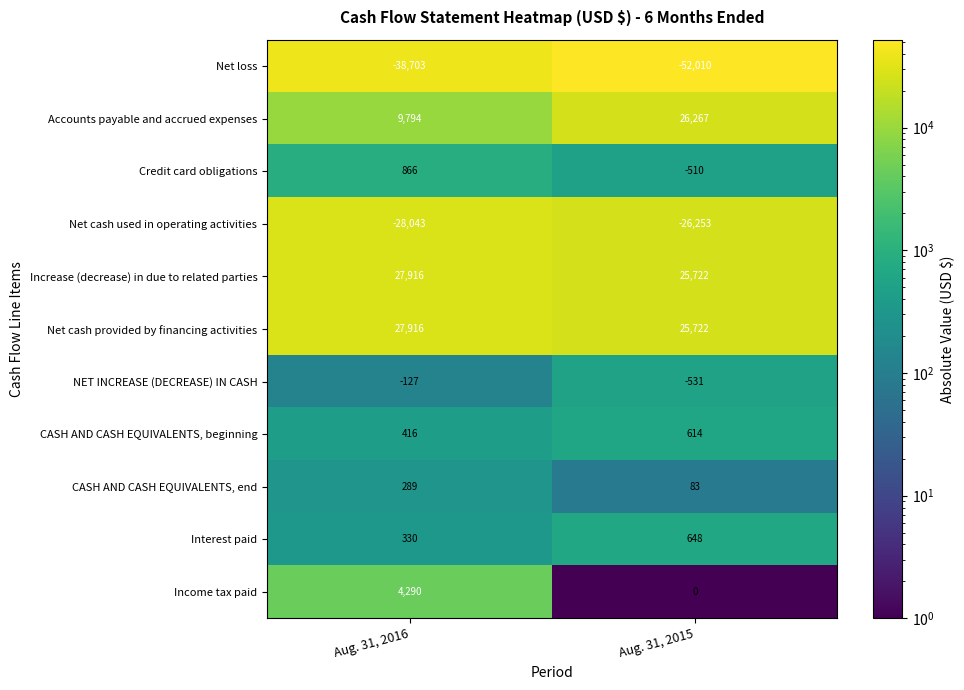

Reading left to right, transcribe all the data shown in this chart.

Net loss: Aug. 31, 2016=-38703	Aug. 31, 2015=-52010
Accounts payable and accrued expenses: Aug. 31, 2016=9794	Aug. 31, 2015=26267
Credit card obligations: Aug. 31, 2016=866	Aug. 31, 2015=-510
Net cash used in operating activities: Aug. 31, 2016=-28043	Aug. 31, 2015=-26253
Increase (decrease) in due to related parties: Aug. 31, 2016=27916	Aug. 31, 2015=25722
Net cash provided by financing activities: Aug. 31, 2016=27916	Aug. 31, 2015=25722
NET INCREASE (DECREASE) IN CASH: Aug. 31, 2016=-127	Aug. 31, 2015=-531
CASH AND CASH EQUIVALENTS, beginning: Aug. 31, 2016=416	Aug. 31, 2015=614
CASH AND CASH EQUIVALENTS, end: Aug. 31, 2016=289	Aug. 31, 2015=83
Interest paid: Aug. 31, 2016=330	Aug. 31, 2015=648
Income tax paid: Aug. 31, 2016=4290	Aug. 31, 2015=0